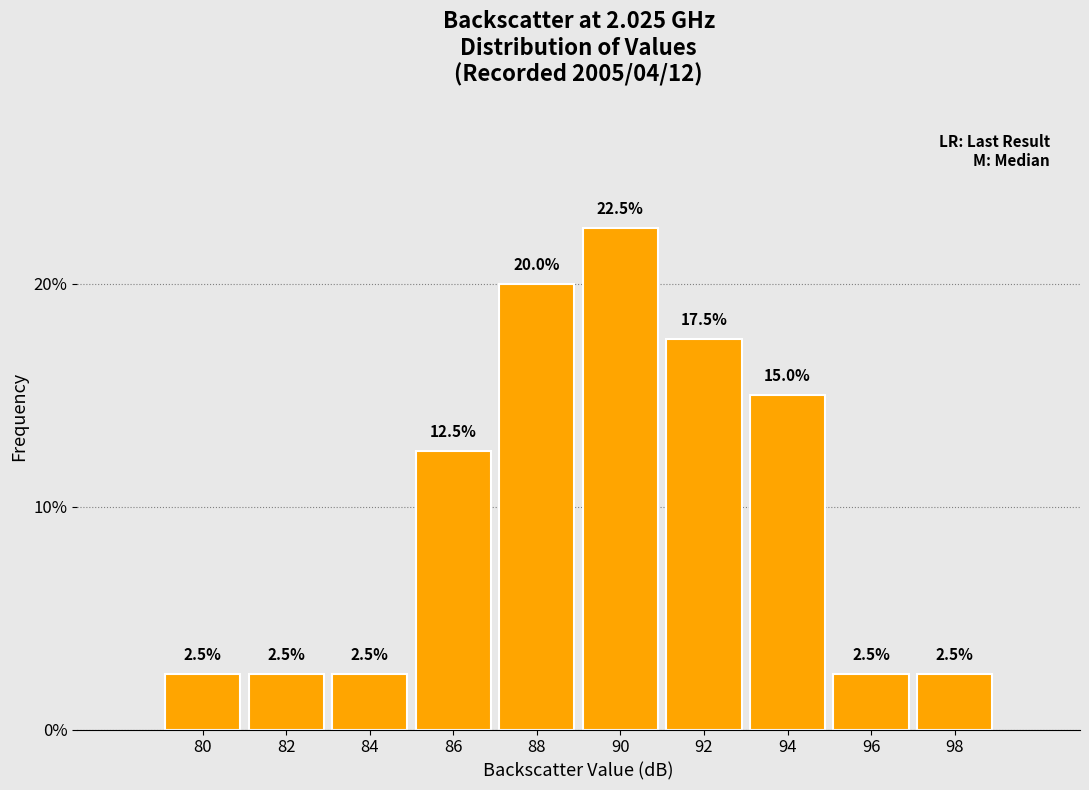

Reading right to left, transcribe all the data shown in this chart.

2.5	2.5	15.0	17.5	22.5	20.0	12.5	2.5	2.5	2.5